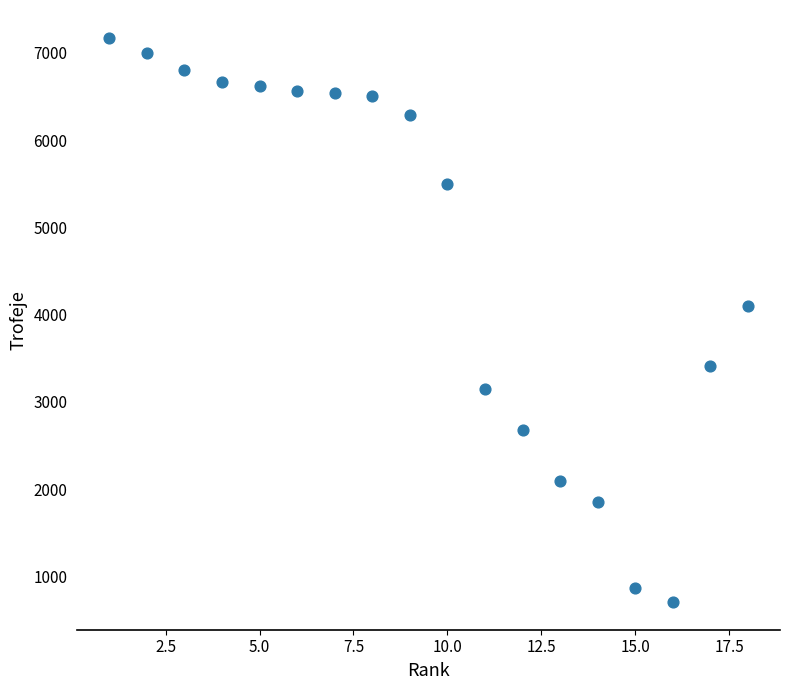

What Y value in the scatter plot is closest to 3940?

4101